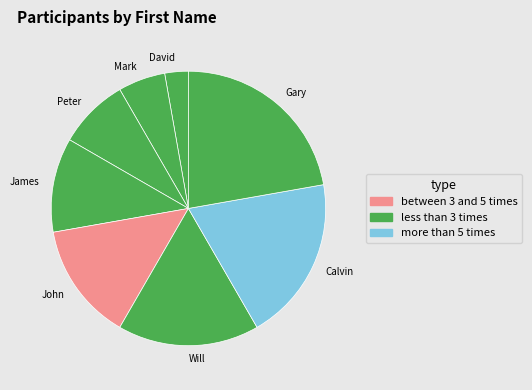

Is Calvin the majority of the pie?

No